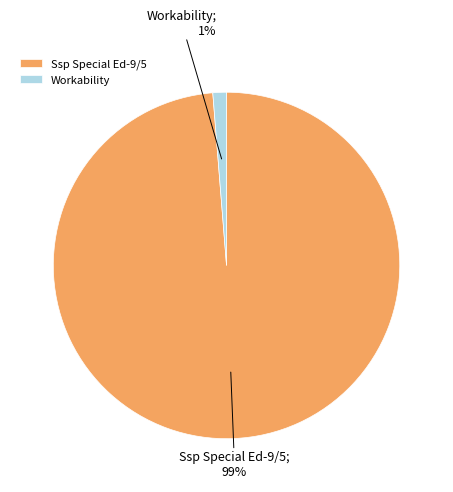

Combined, do Workability and Ssp Special Ed-9/5 account for over 50%?

Yes